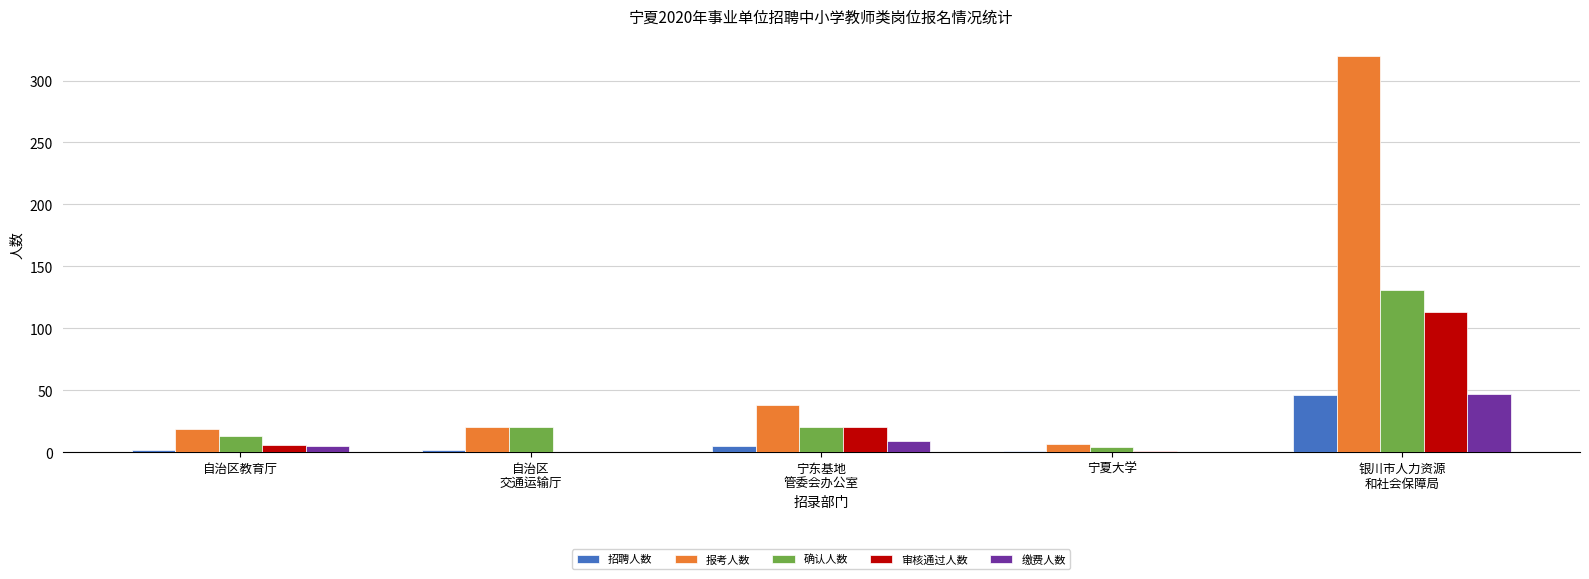

How many groups of bars are there?

5